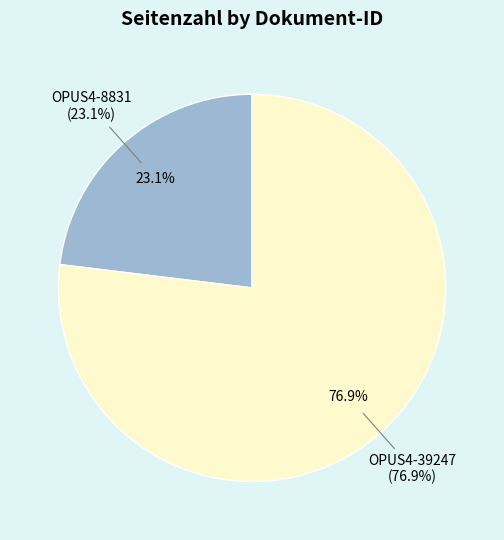

What percentage do OPUS4-39247 and OPUS4-8831 together represent?

100.0%